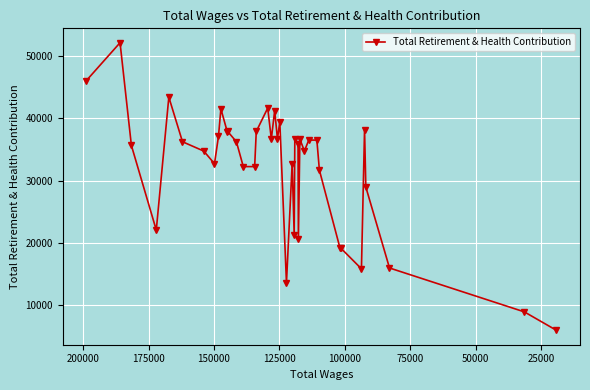

Does the chart display data point markers on the line(s)?

Yes